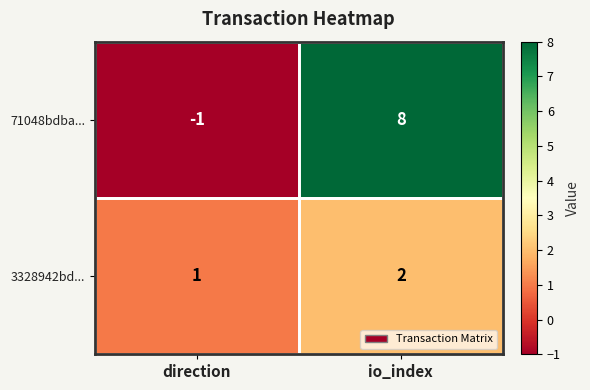

What is the sum of the 71048bdba... values at io_index and direction?

7